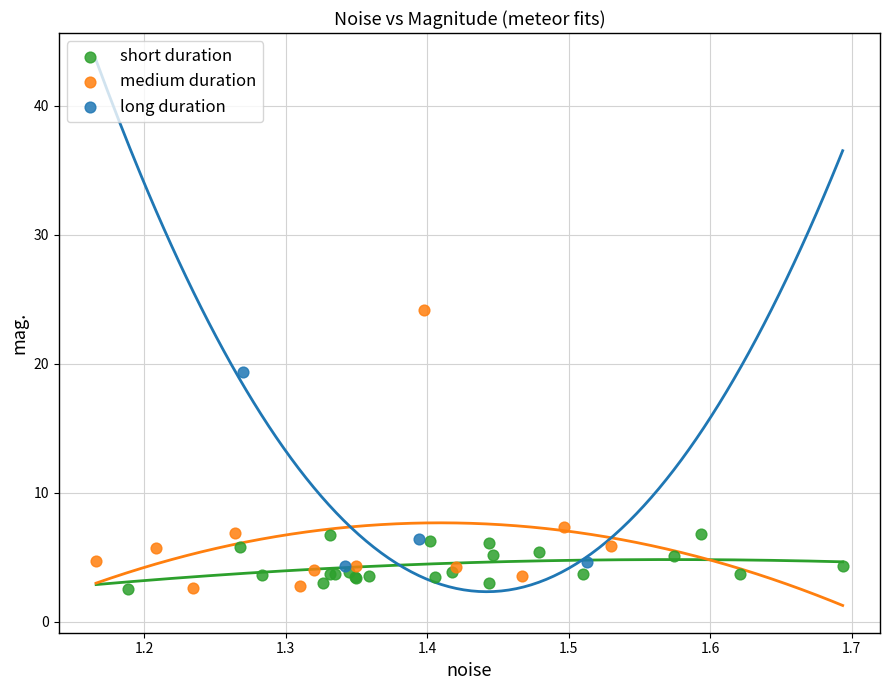

What are all the series names shown in the legend?

short duration, medium duration, long duration